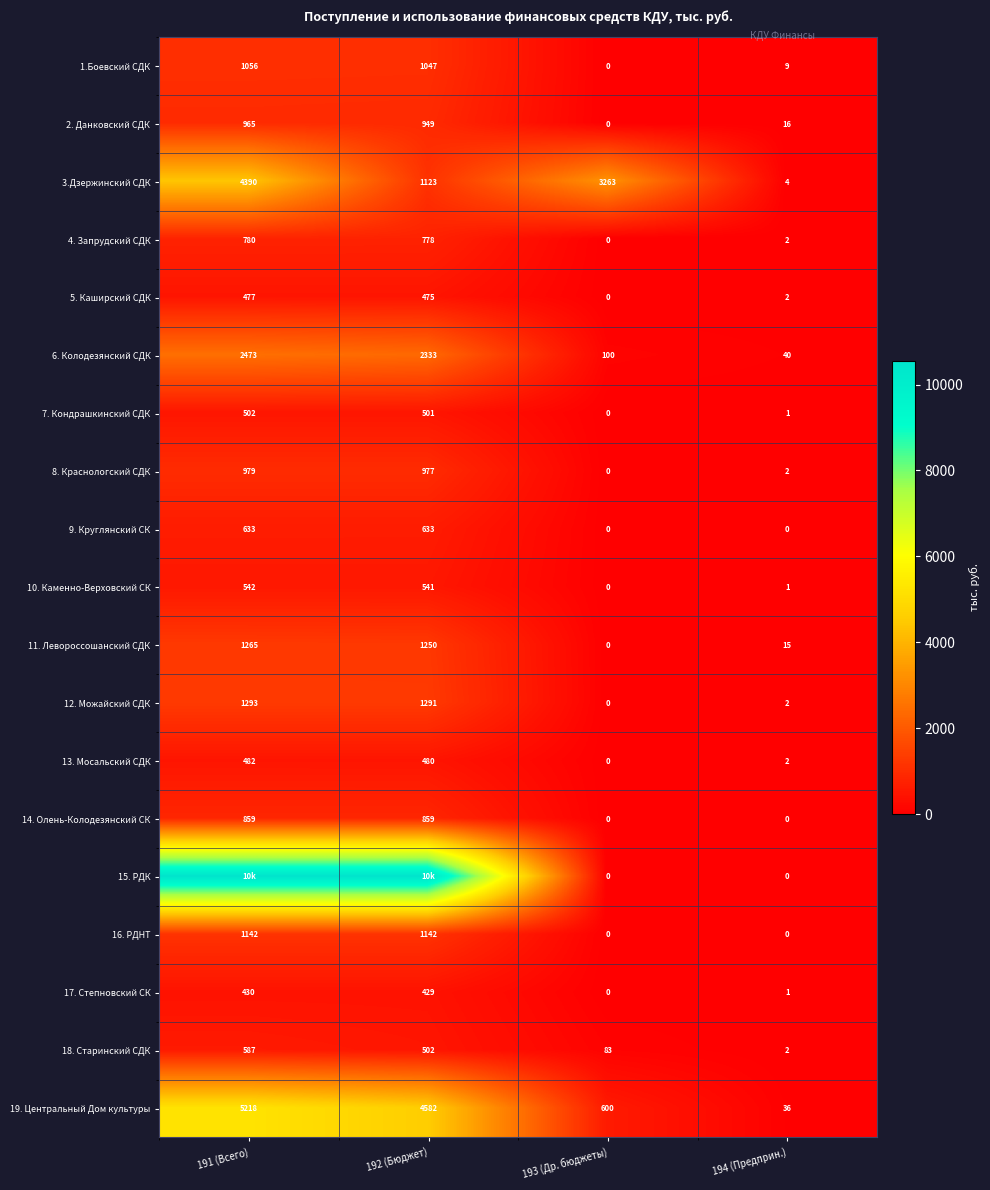

How many distinct data groups are displayed?

19